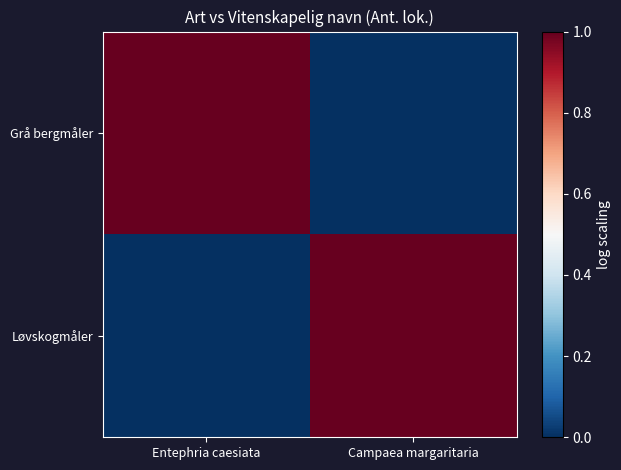

What is the spread (max minus min) of values at Campaea margaritaria?

1.0